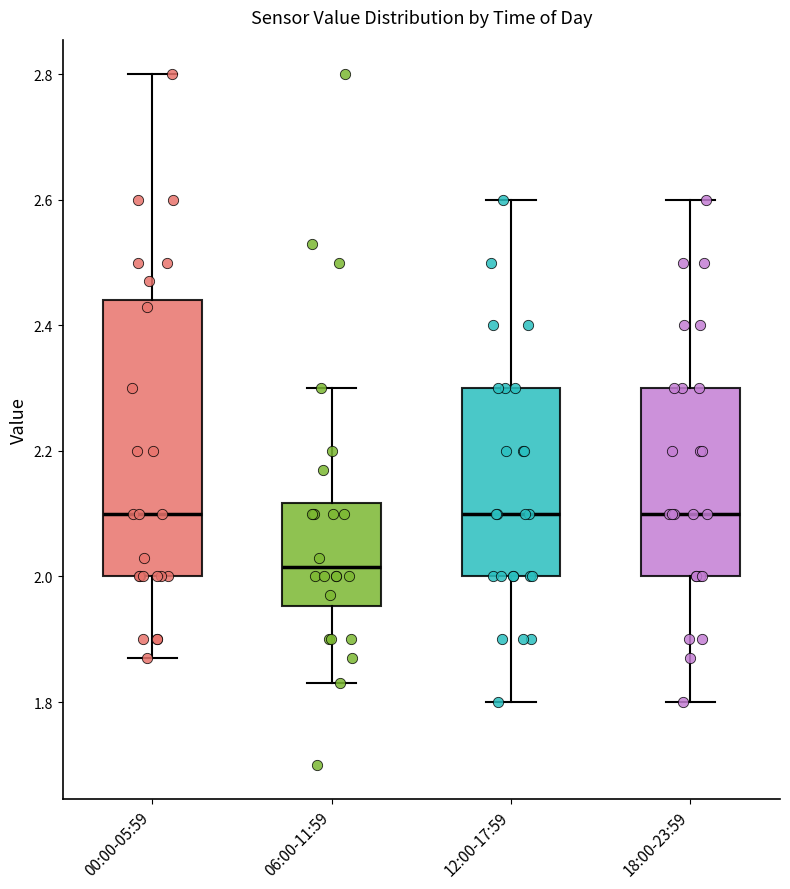

Where does the median line of the box for 00:00-05:59 sit on the y-axis? The values are not printed on the chart, so give them approximately, as read against the axis.

2.10